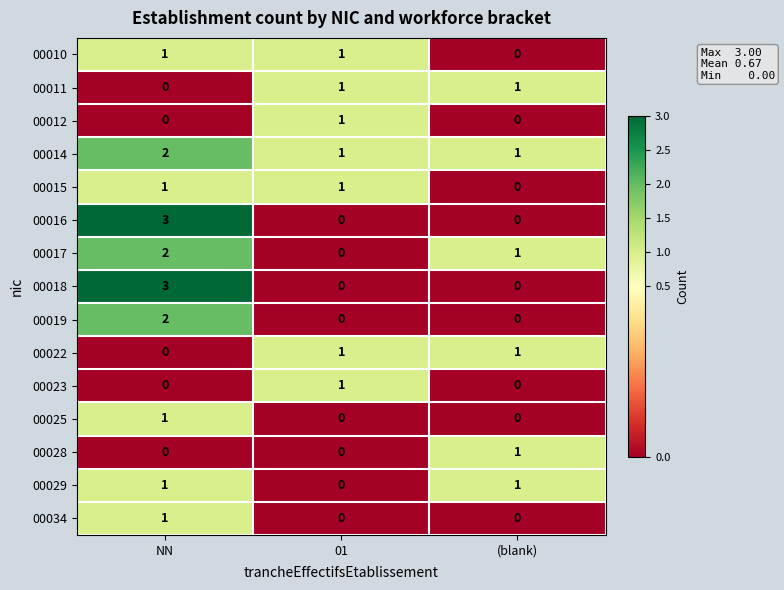

How many positive values does the 00017 series have?

2